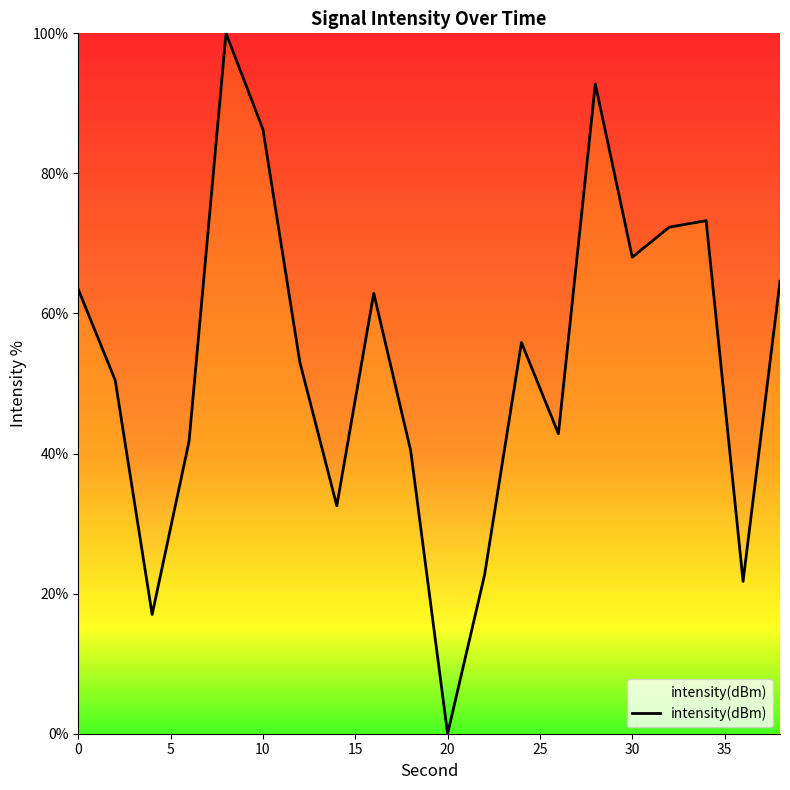

What is the difference between the maximum and minimum values?

100.0